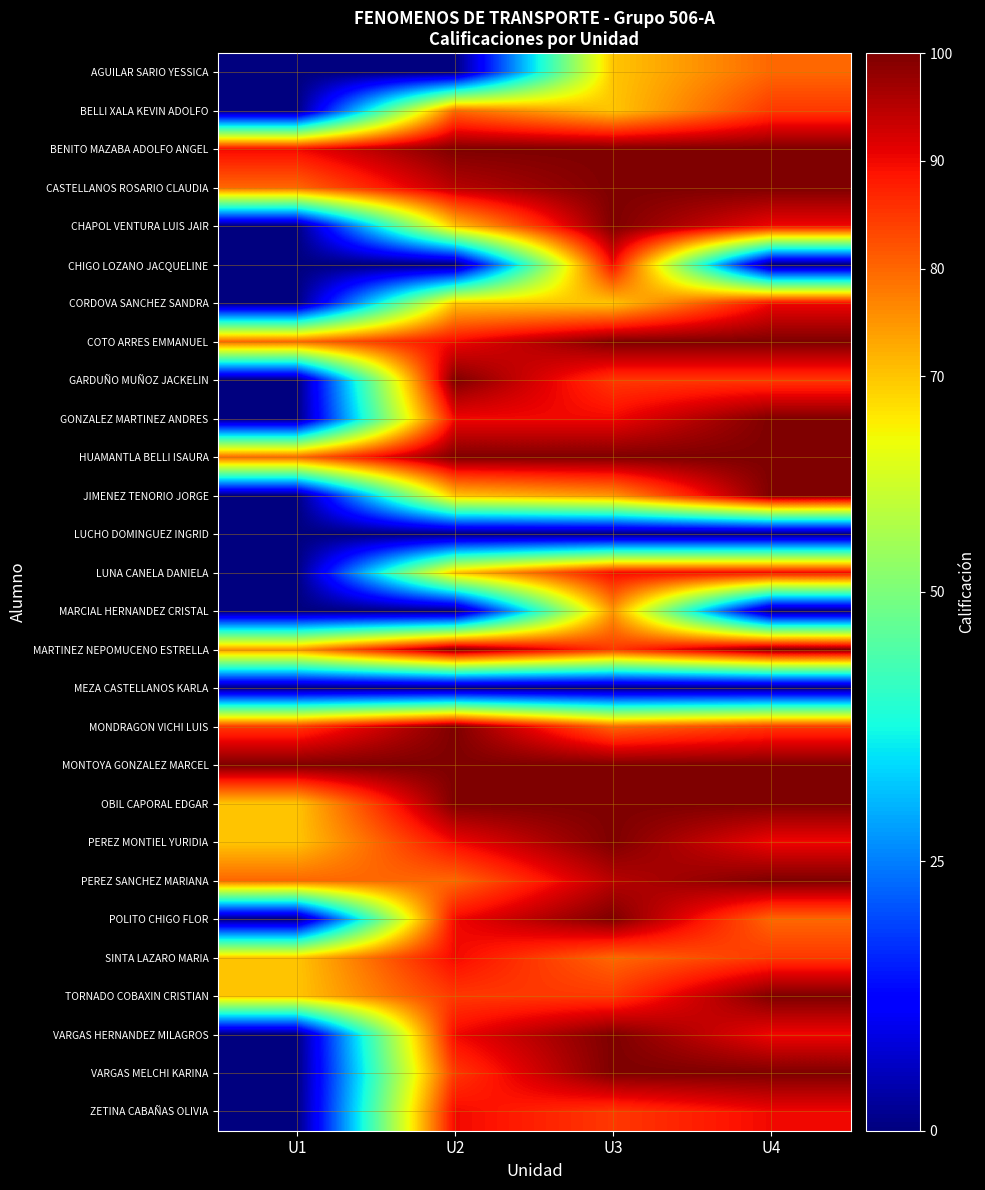

What is the greatest value displayed?

100